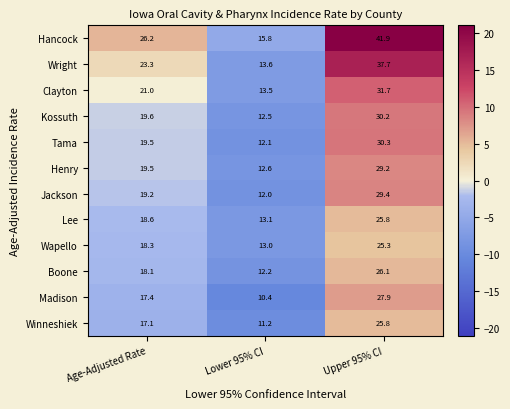

How many data points in Kossuth are less than 19?

1